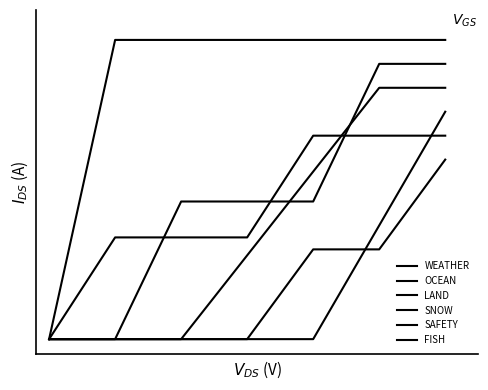

Reading right to left, what are all the values shown in this chart?

WEATHER: 6=0.6	5=0.3	4=0.3	3=0.0	2=0.0	1=0.0	0=0.0
OCEAN: 6=0.7	5=0.7	4=0.7	3=0.3	2=0.3	1=0.3	0=0.0
LAND: 6=0.8	5=0.4	4=0.0	3=0.0	2=0.0	1=0.0	0=0.0
SNOW: 6=0.8	5=0.8	4=0.6	3=0.3	2=0.0	1=0.0	0=0.0
SAFETY: 6=0.9	5=0.9	4=0.5	3=0.5	2=0.5	1=0.0	0=0.0
FISH: 6=1.0	5=1.0	4=1.0	3=1.0	2=1.0	1=1.0	0=0.0